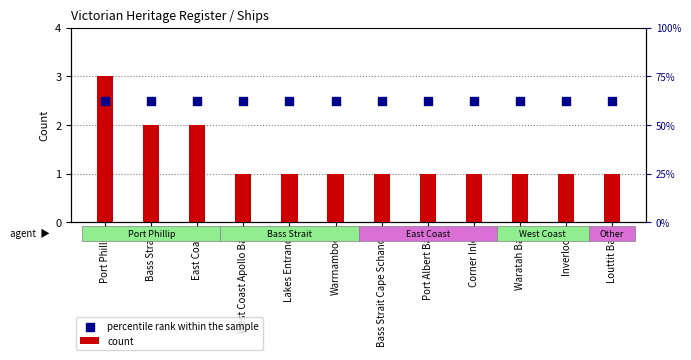

Which series contains the lowest Y value?

count